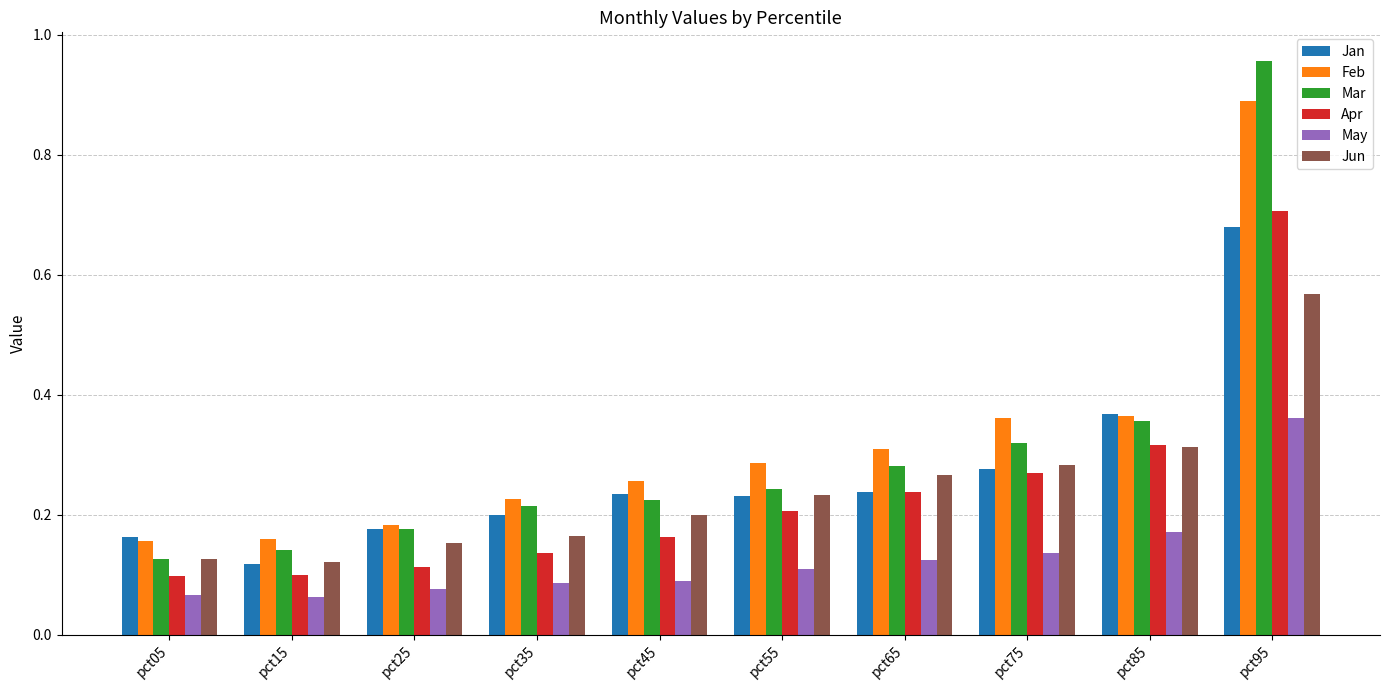

The Mar series shows 0.2 at pct25. True or false?

True